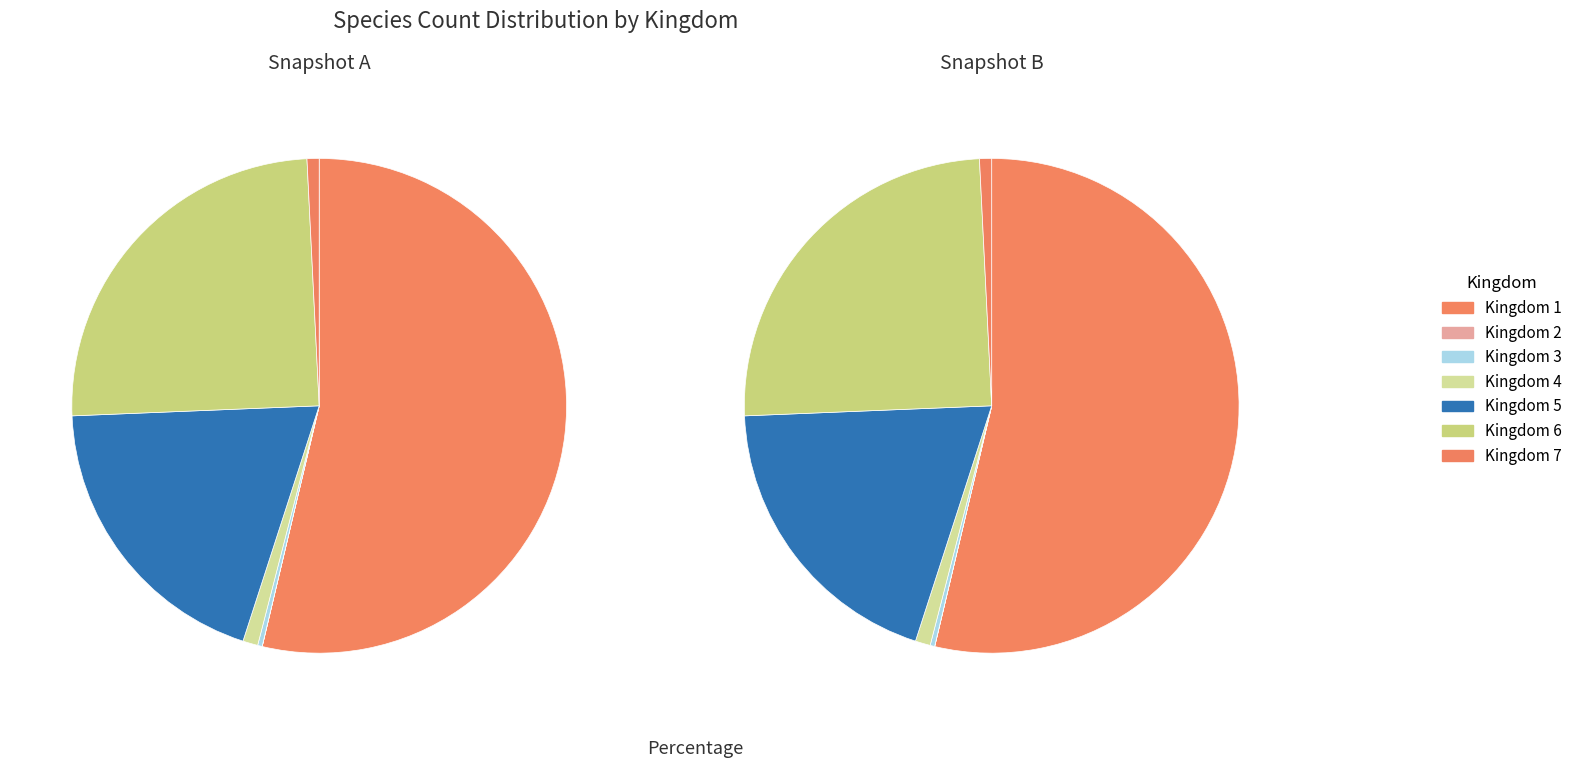

Rank the categories by value from highest to lowest.

1, 6, 5, 4, 7, 3, 2